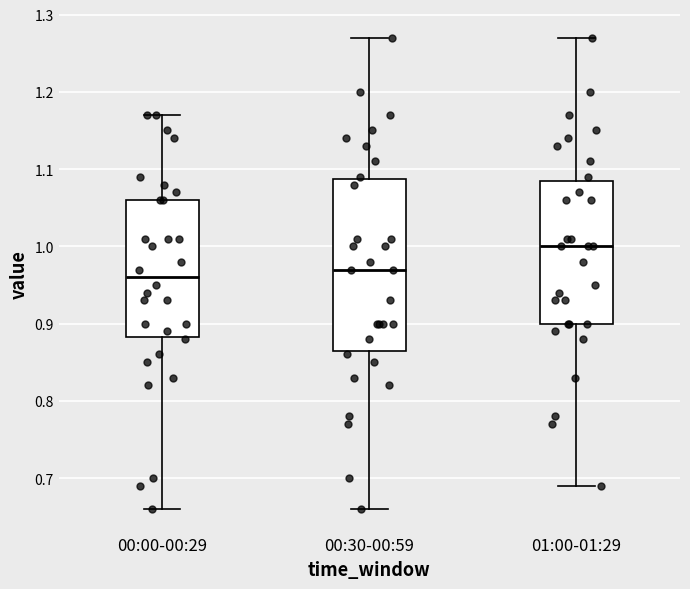

Reading left to right, transcribe this box plot: for each box, give where its median line is, the range the box spans, and where its two whiskers end, as read against the y-axis. The values are not printed on the chart, so give them approximately, as read against the axis.

00:00-00:29: median 0.96, box 0.88 to 1.06, whiskers 0.66 to 1.17
00:30-00:59: median 0.97, box 0.87 to 1.09, whiskers 0.66 to 1.27
01:00-01:29: median 1.00, box 0.90 to 1.09, whiskers 0.69 to 1.27